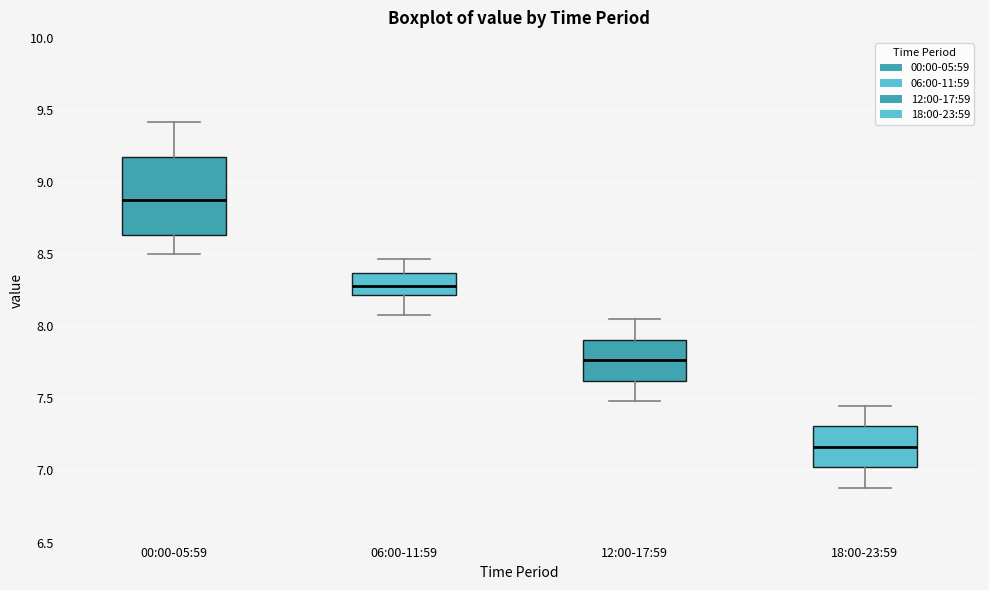

Which box's median line is the highest?

00:00-05:59